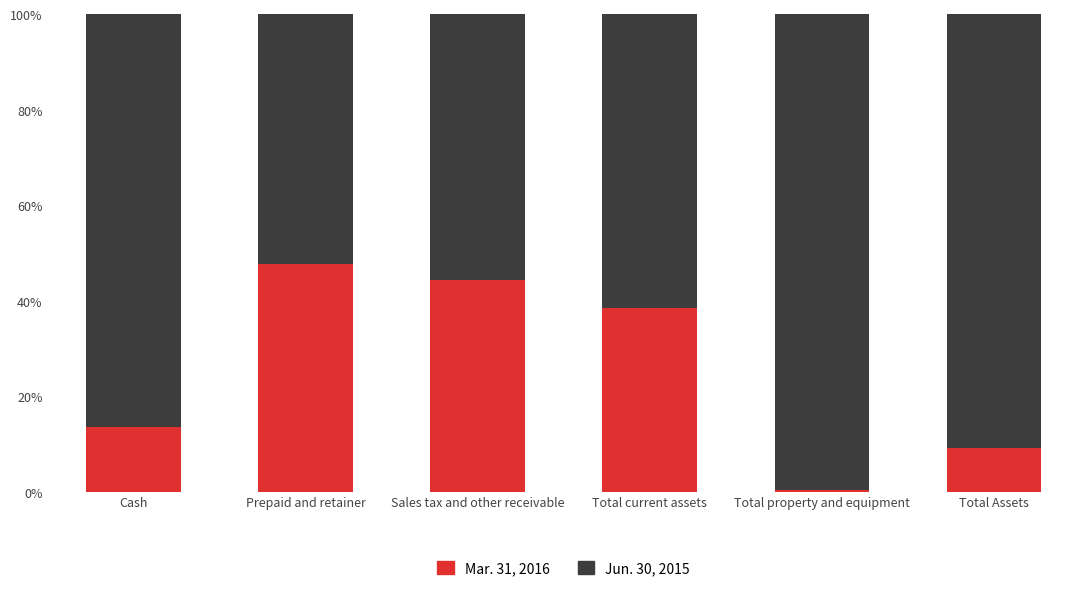

What are all the series names shown in the legend?

Mar. 31, 2016, Jun. 30, 2015